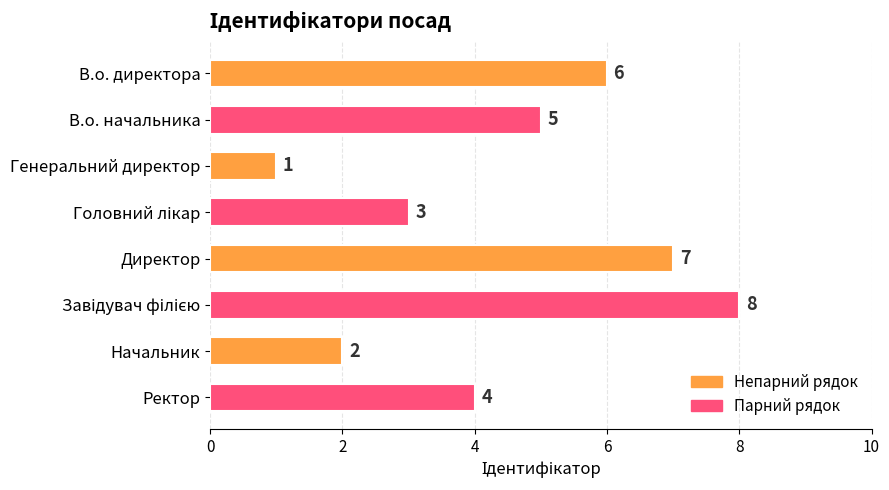

True or false: the data shows 5 at В.о. начальника.

True